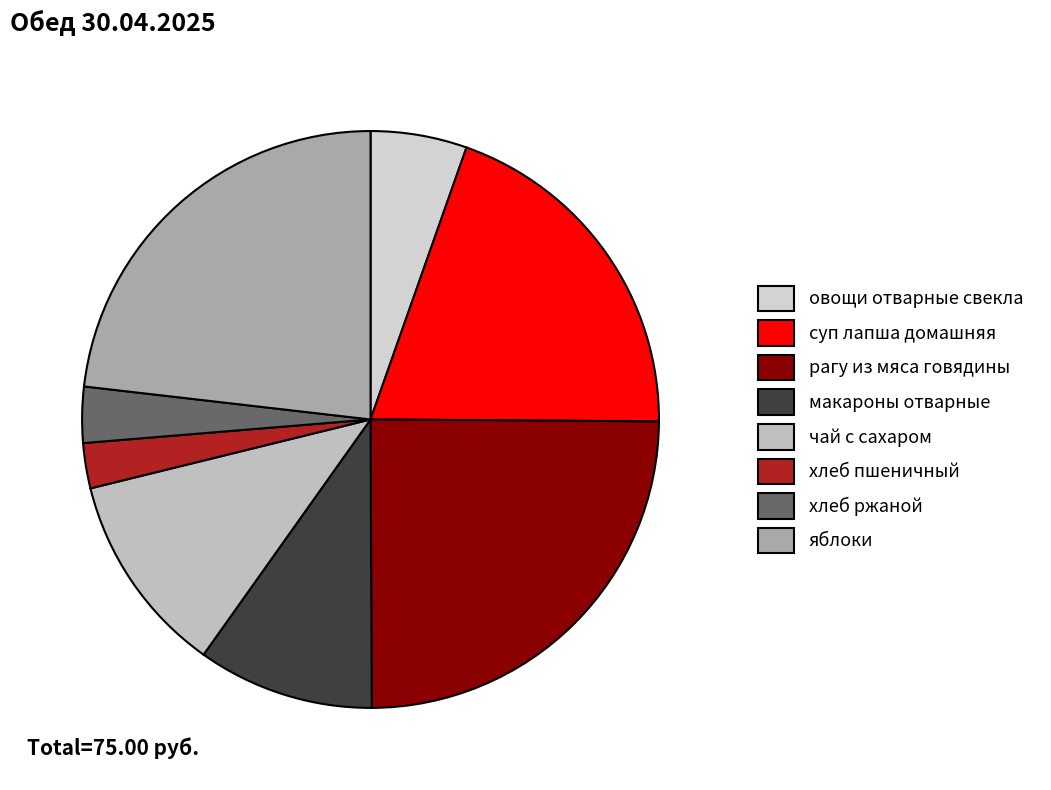

What is the smallest slice in the pie chart?

хлеб пшеничный